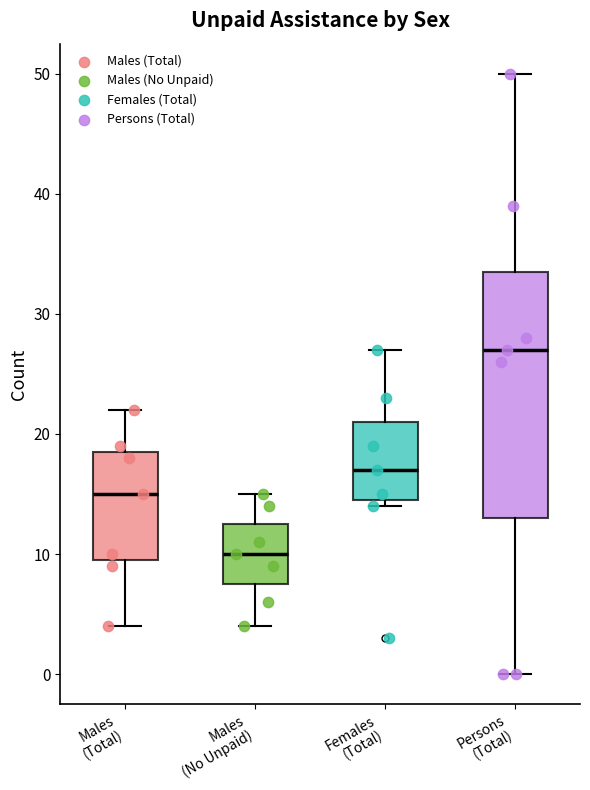

Reading left to right, transcribe this box plot: for each box, give where its median line is, the range the box spans, and where its two whiskers end, as read against the y-axis. The values are not printed on the chart, so give them approximately, as read against the axis.

Males (Total): median 15, box 10 to 19, whiskers 4 to 22
Males (No Unpaid): median 10, box 8 to 13, whiskers 4 to 15
Females (Total): median 17, box 15 to 21, whiskers 14 to 27
Persons (Total): median 27, box 13 to 34, whiskers 0 to 50